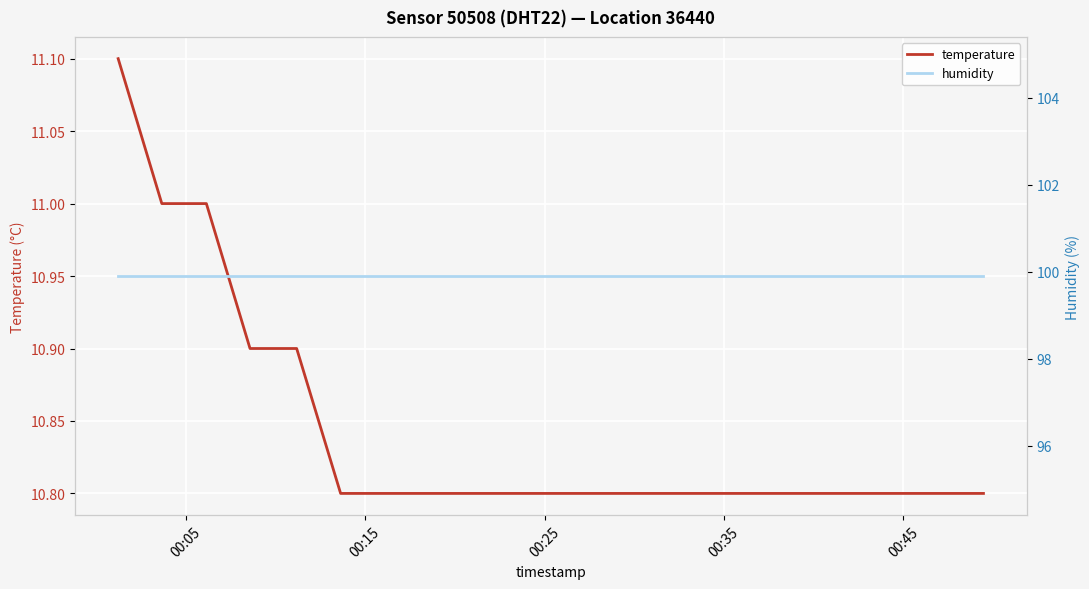

What is the minimum value for temperature?

10.8